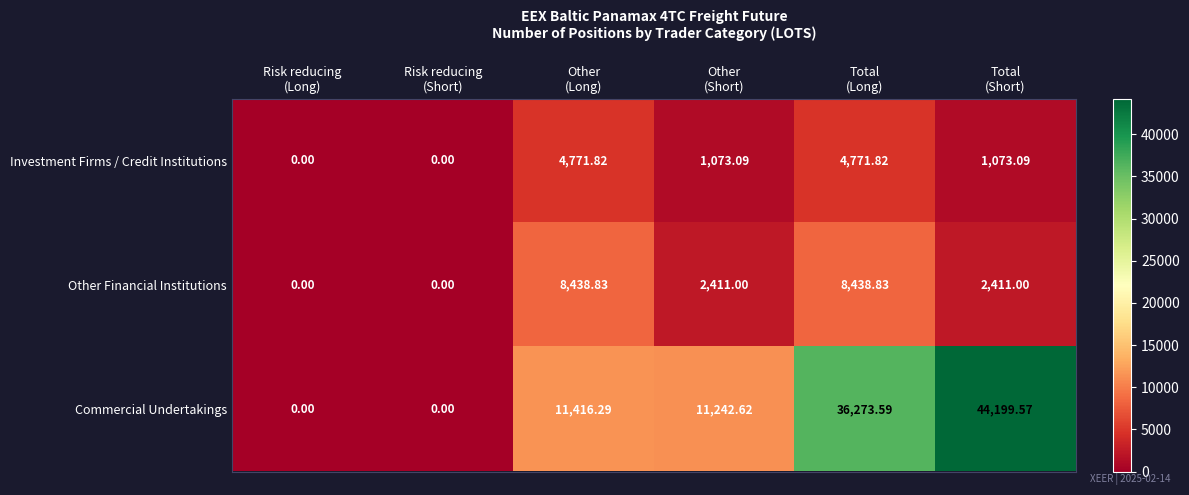

List the series in order of their peak value, lowest first.

Investment Firms / Credit Institutions, Other Financial Institutions, Commercial Undertakings